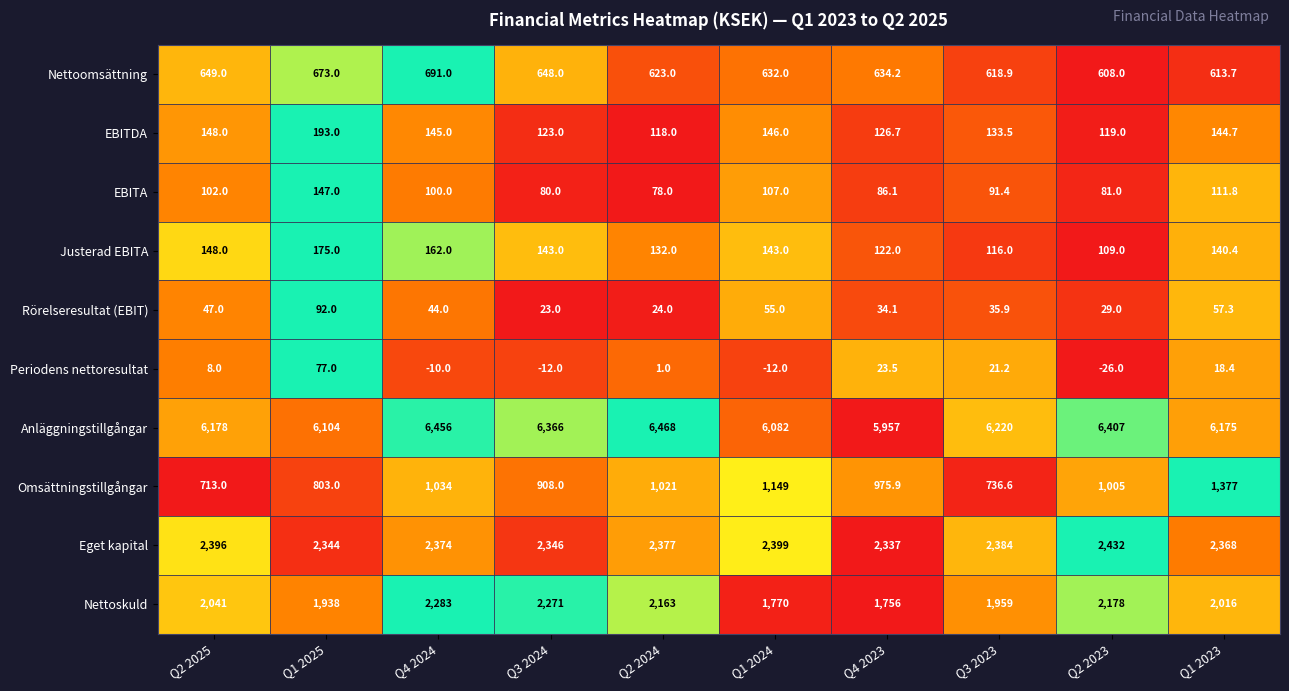

True or false: EBITA has a value of 91.4 at Q3 2023.

True